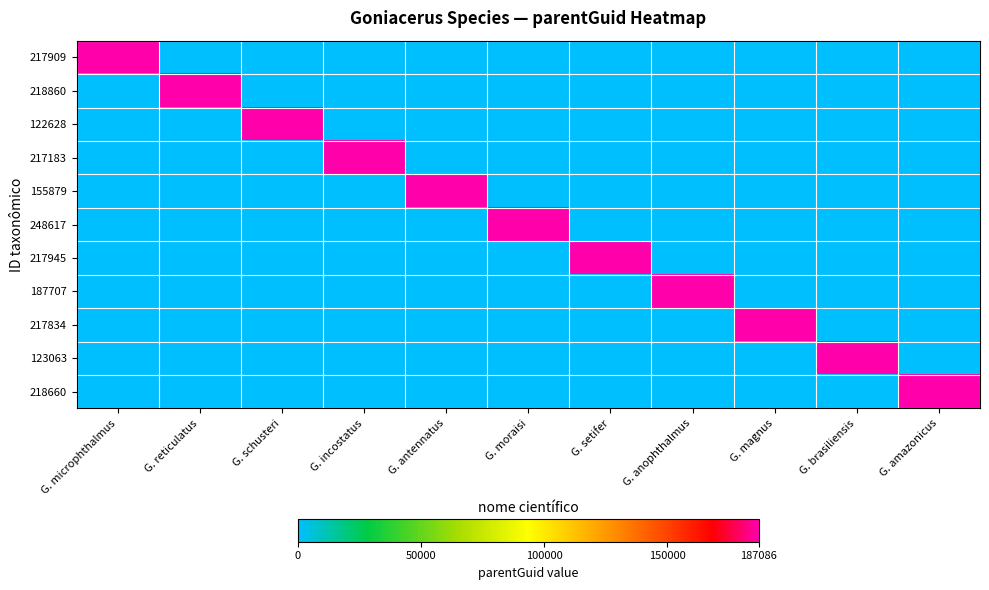

What is the maximum value shown in the chart?

187086